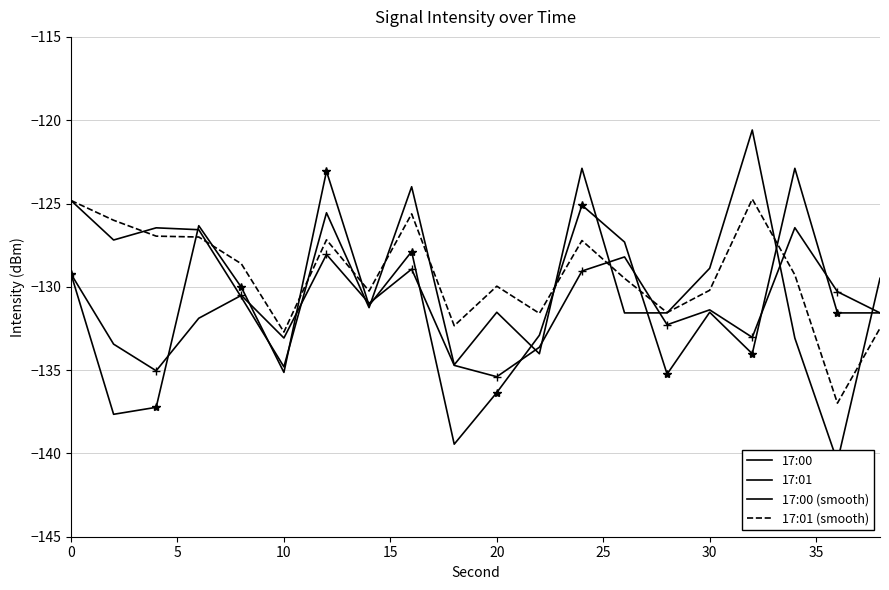

What is the value of the 17:01 point at the 14th from the left?

-131.6